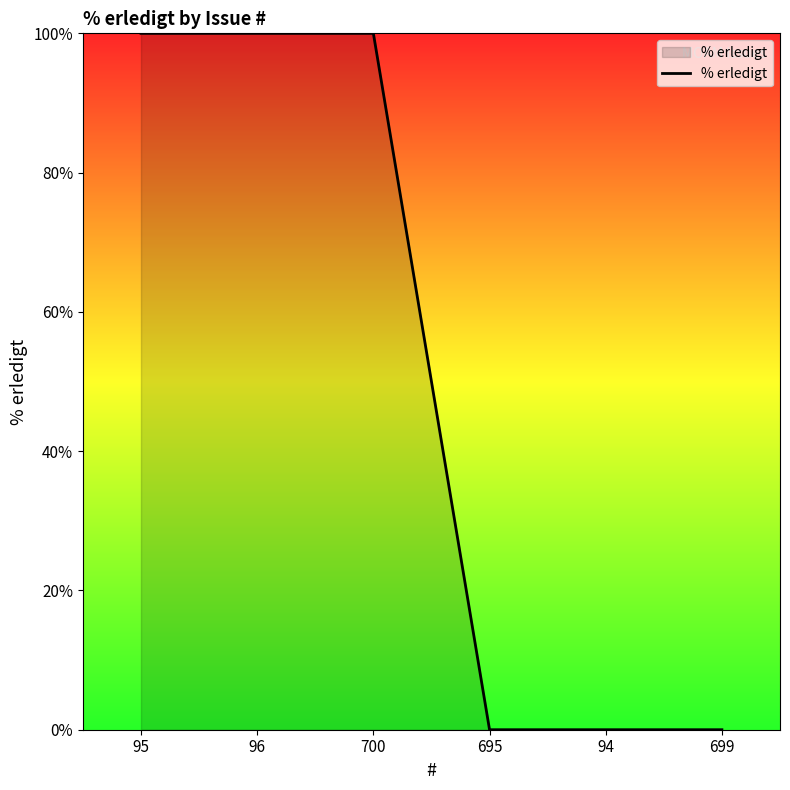

True or false: the data shows 159 at 95.

False